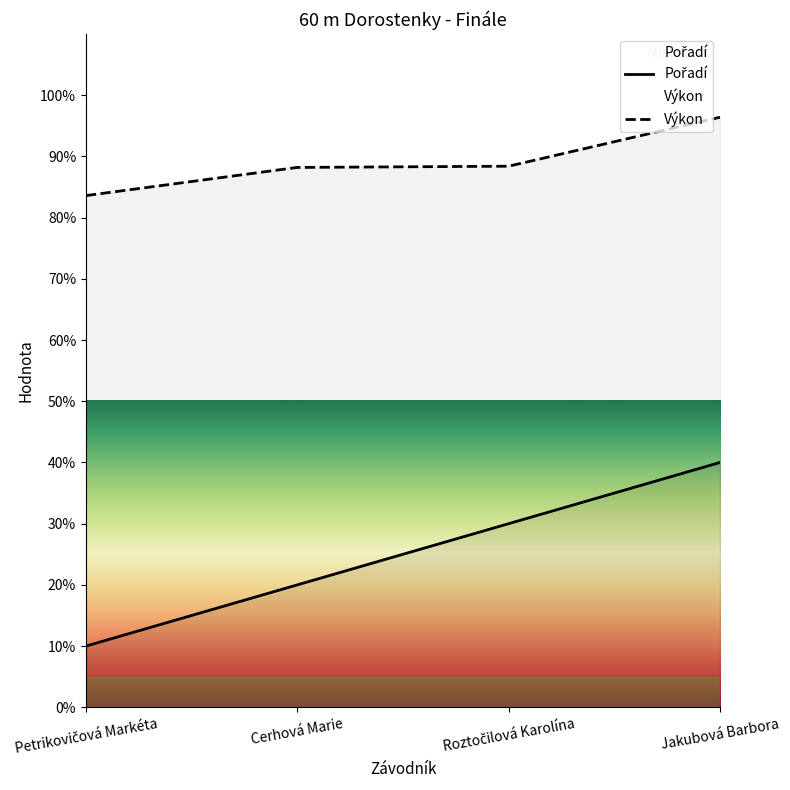

What is the approximate value of Pořadí at Jakubová Barbora?

4.0